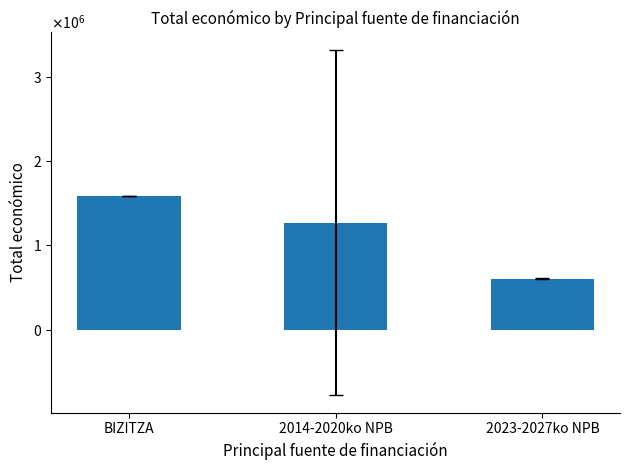

What is the sum of the values at 2014-2020ko NPB and 2023-2027ko NPB?

1873707.6